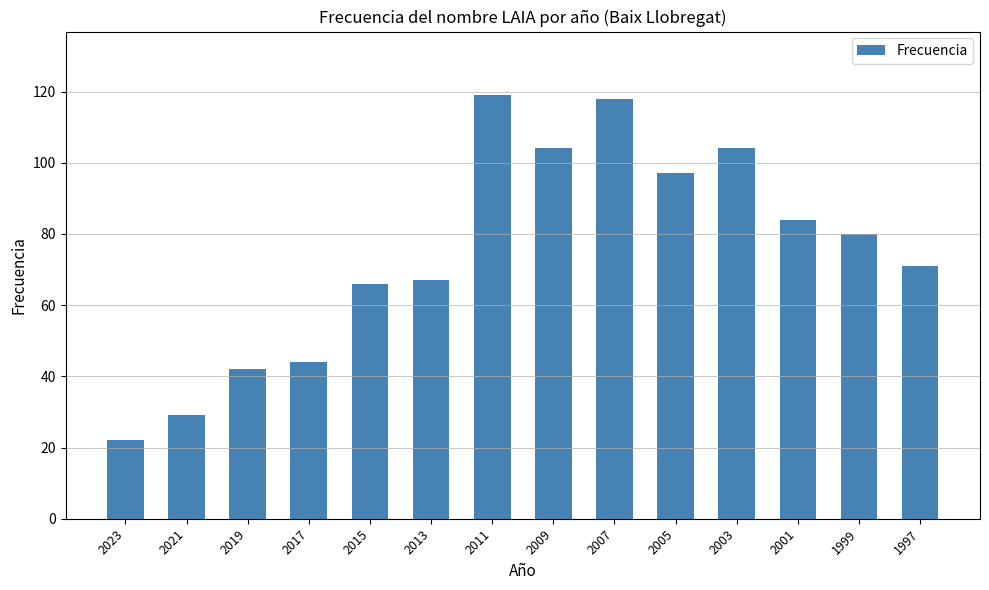

At which category does the chart reach its minimum across all series?

2023